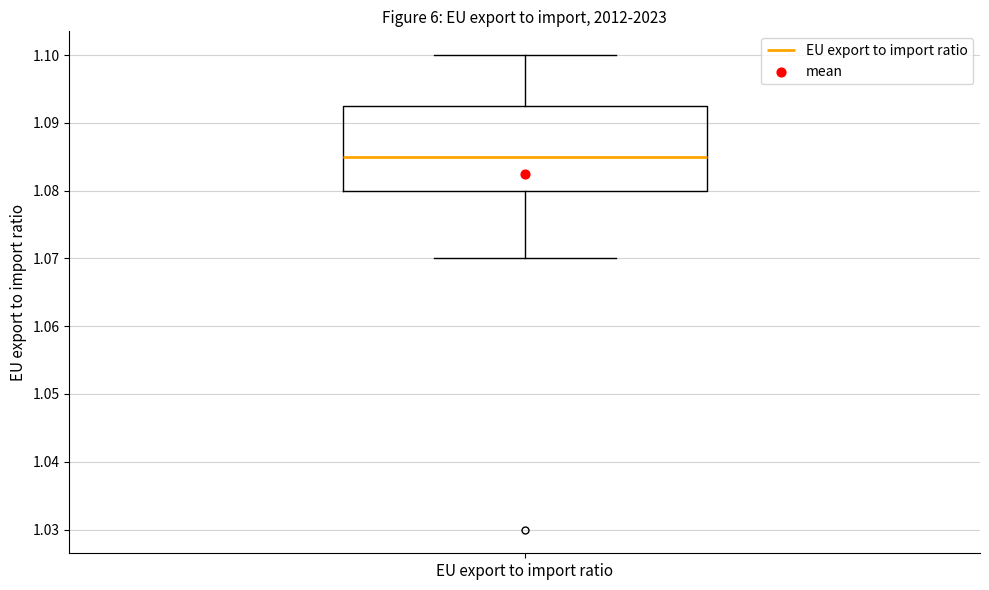

Where is the lower edge of the box for EU export to import ratio on the y-axis? The values are not printed on the chart, so give them approximately, as read against the axis.

1.080